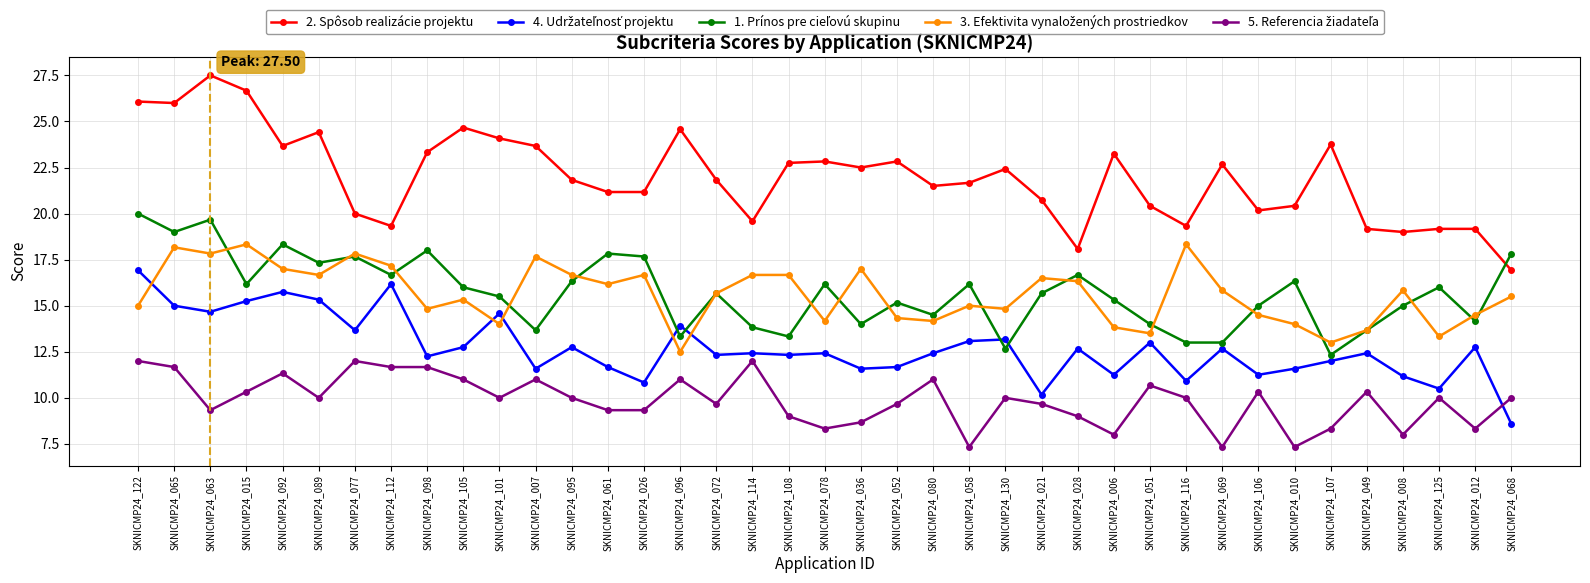

Between SKNICMP24_089 and SKNICMP24_116, which series saw the biggest shift?

2. Spôsob realizácie projektu